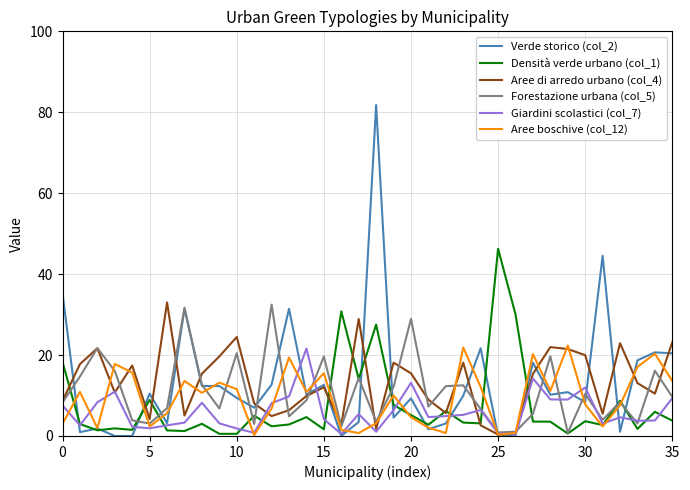

Which series ends up on top after the final intersection of Giardini scolastici (col_7) and Aree di arredo urbano (col_4)?

Aree di arredo urbano (col_4)